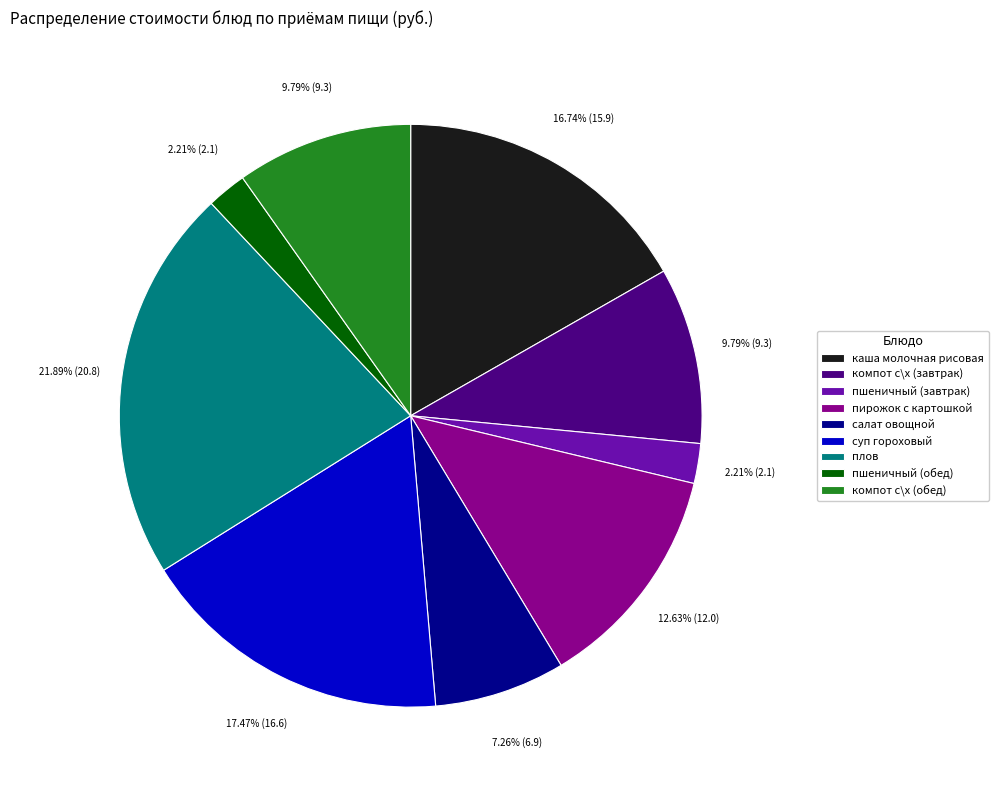

Which slice is the largest?

плов